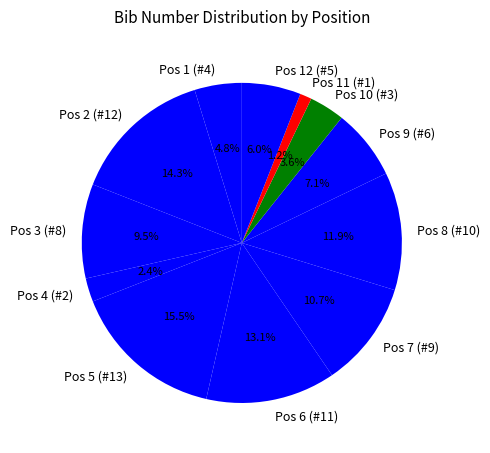

Between Pos 5 (#13) and Pos 8 (#10), which is larger?

Pos 5 (#13)